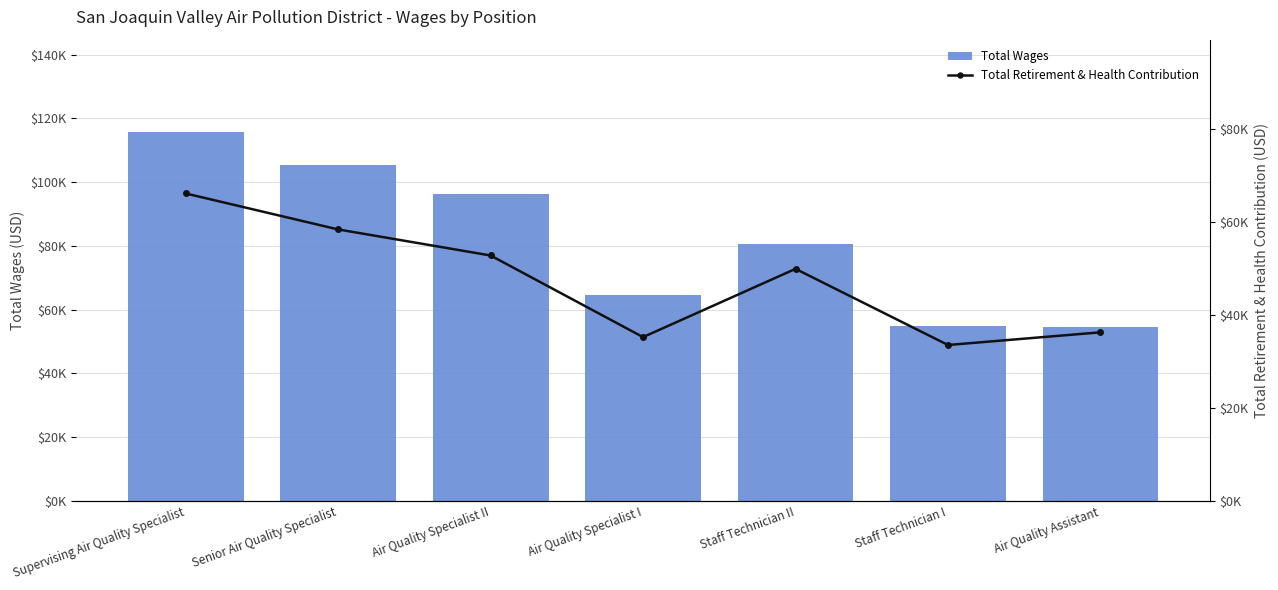

What position from the right is Staff Technician II?

3